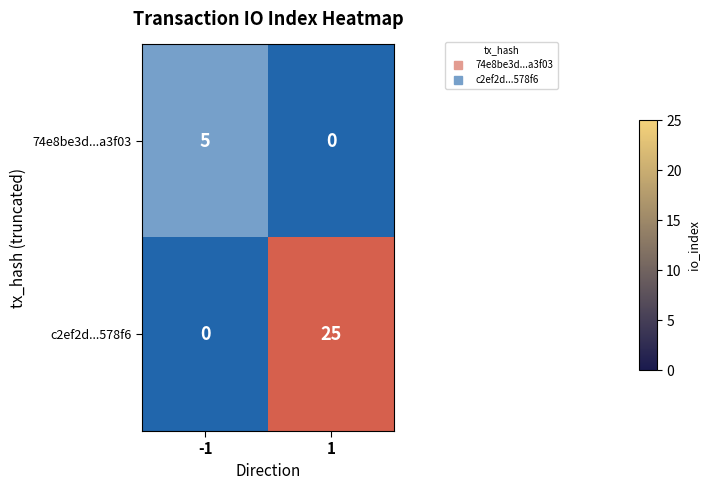

What is the total value across all series at -1?

5